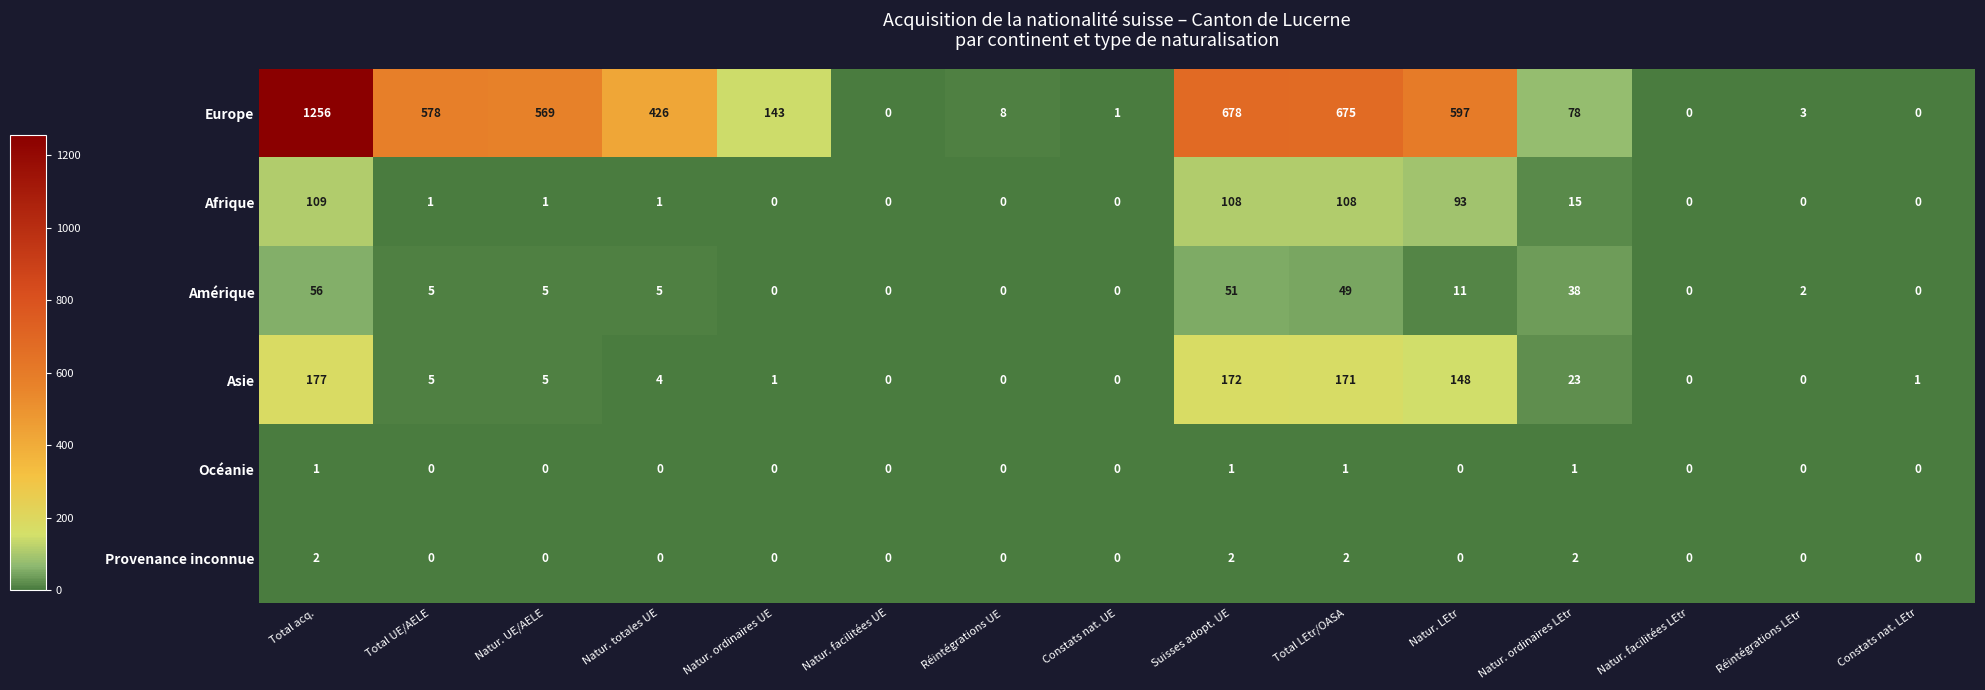

How many categories are shown in the chart?

15